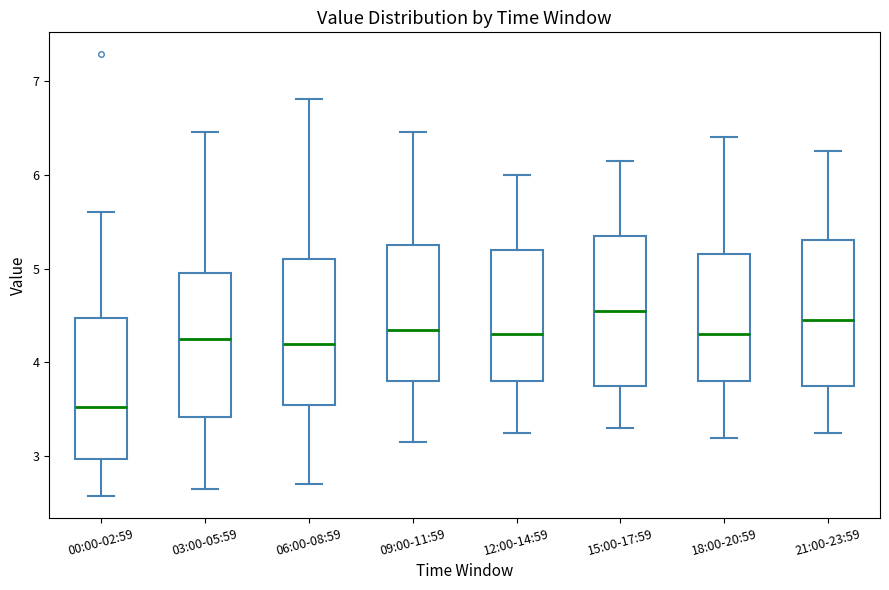

Reading left to right, transcribe this box plot: for each box, give where its median line is, the range the box spans, and where its two whiskers end, as read against the y-axis. The values are not printed on the chart, so give them approximately, as read against the axis.

00:00-02:59: median 3.5, box 3.0 to 4.5, whiskers 2.6 to 5.6
03:00-05:59: median 4.3, box 3.4 to 5.0, whiskers 2.7 to 6.5
06:00-08:59: median 4.2, box 3.6 to 5.1, whiskers 2.7 to 6.8
09:00-11:59: median 4.4, box 3.8 to 5.3, whiskers 3.2 to 6.5
12:00-14:59: median 4.3, box 3.8 to 5.2, whiskers 3.3 to 6.0
15:00-17:59: median 4.6, box 3.8 to 5.4, whiskers 3.3 to 6.2
18:00-20:59: median 4.3, box 3.8 to 5.2, whiskers 3.2 to 6.4
21:00-23:59: median 4.5, box 3.8 to 5.3, whiskers 3.3 to 6.3